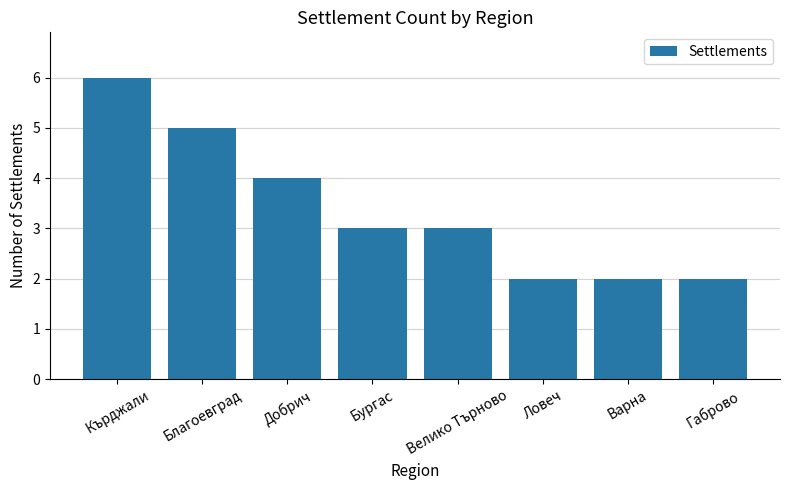

What is the label of the 5th bar from the left?

Велико Търново